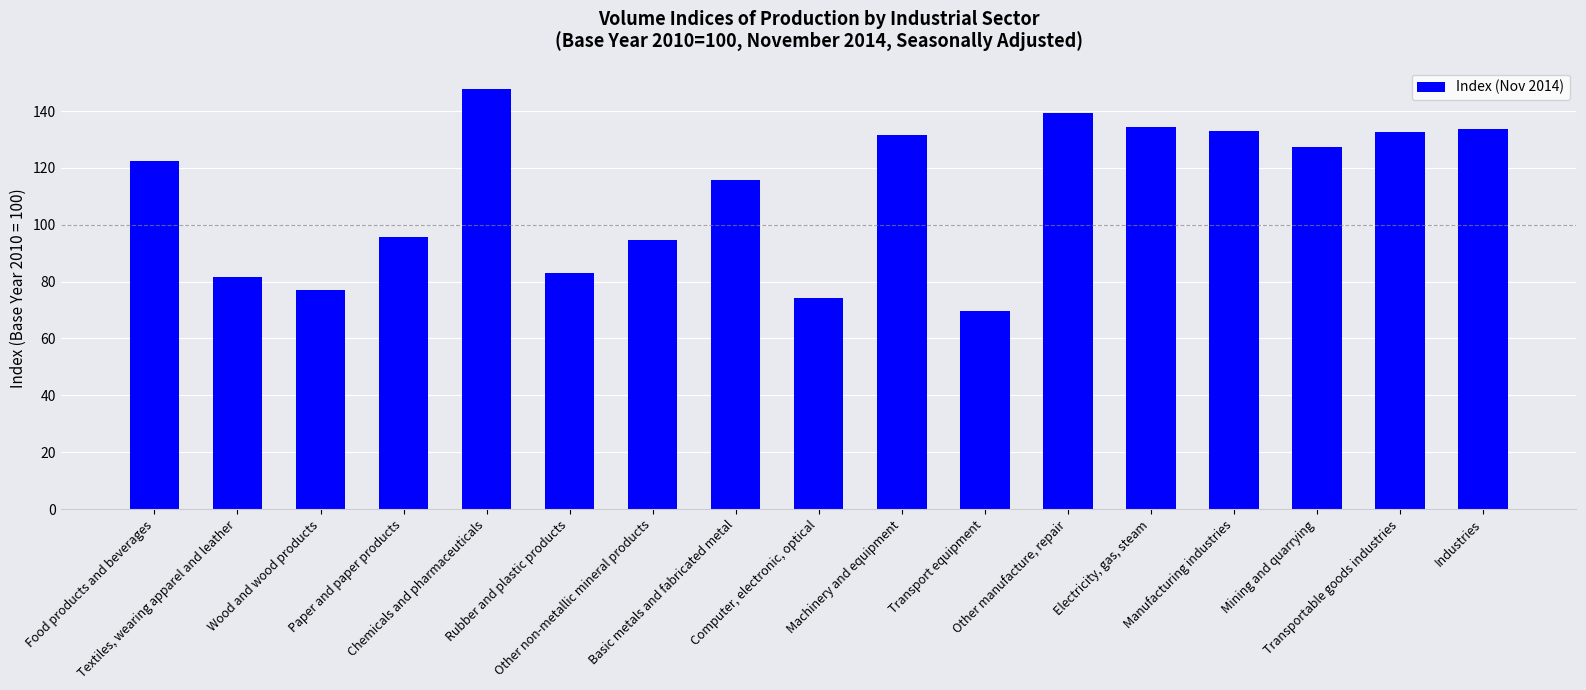

What is the value of the 7th bar from the left?

94.8